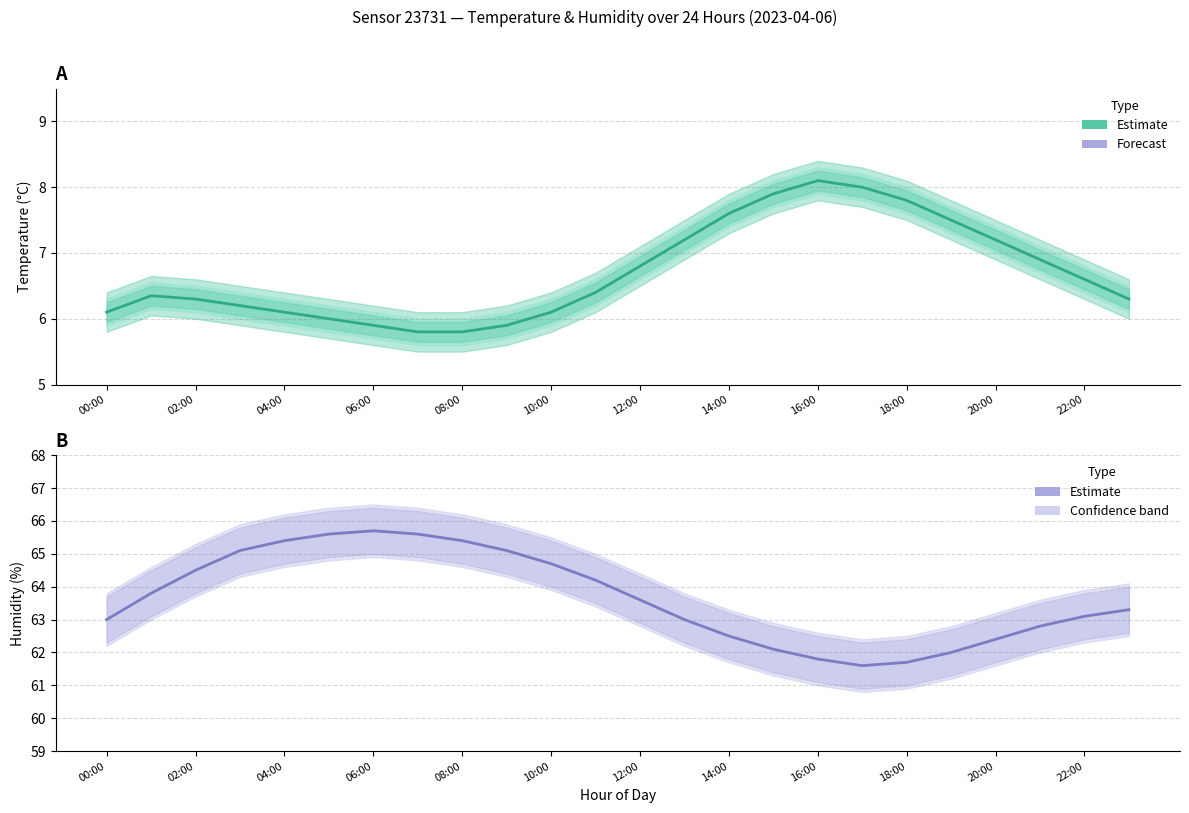

Reading left to right, extract all data points from this chart.

63.0	63.8	64.5	65.1	65.4	65.6	65.7	65.6	65.4	65.1	64.7	64.2	63.6	63.0	62.5	62.1	61.8	61.6	61.7	62.0	62.4	62.8	63.1	63.3